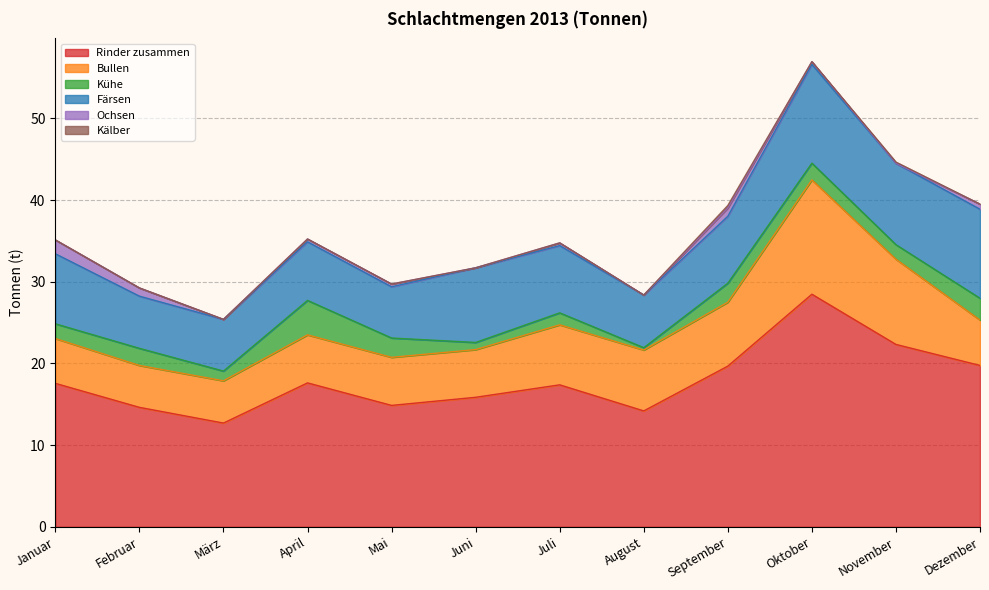

Is the value of Rinder zusammen at November greater than the value of Färsen at März?

Yes